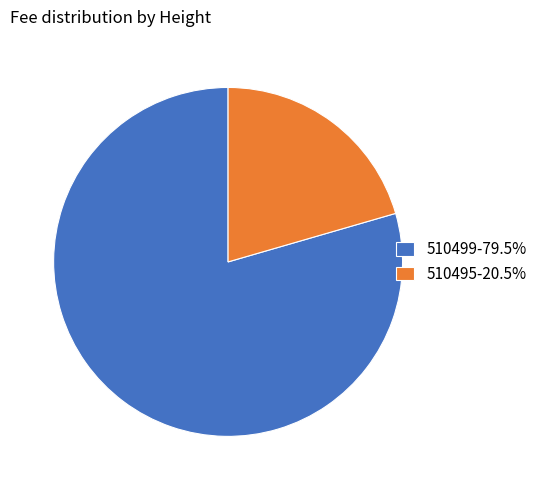

Does 510499-79.5% account for over 50% of the chart?

Yes